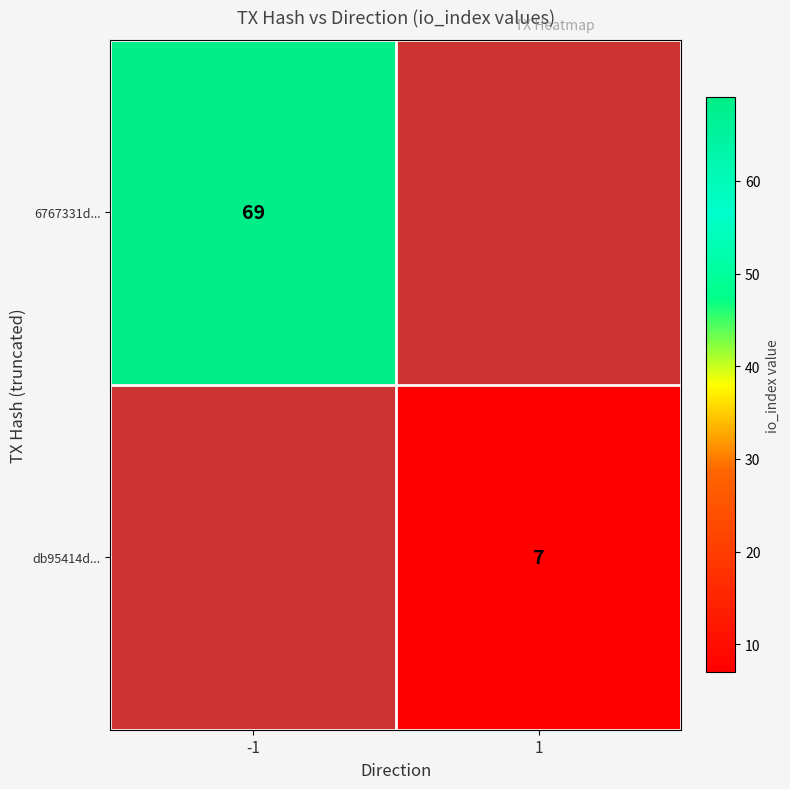

The value of 6767331d... at -1 is 17. True or false?

False